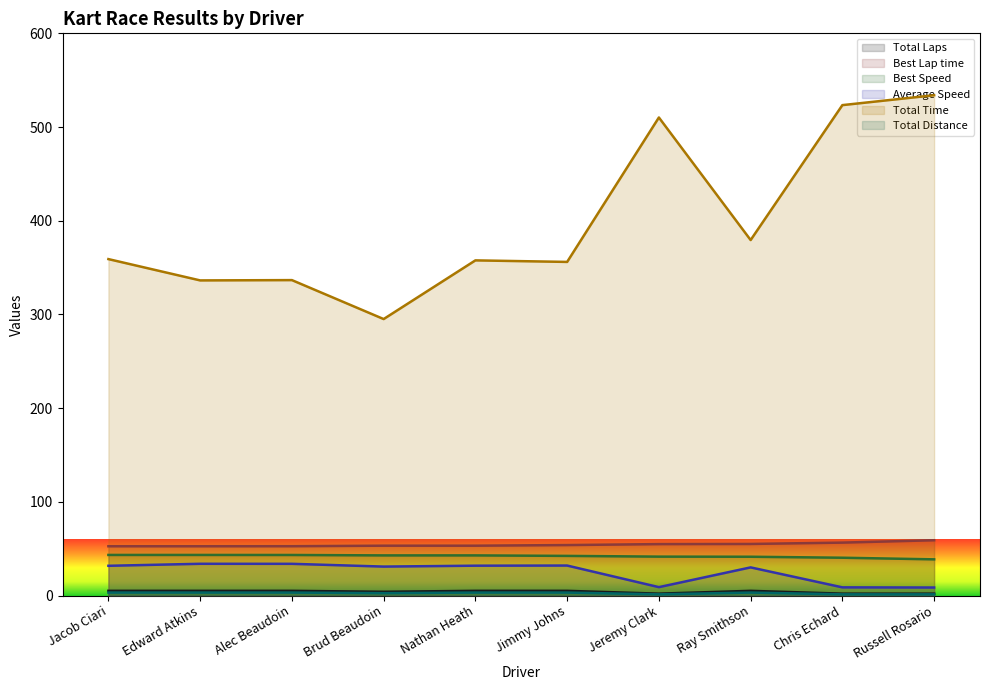

True or false: Total Laps and Best Lap time cross at least once.

False